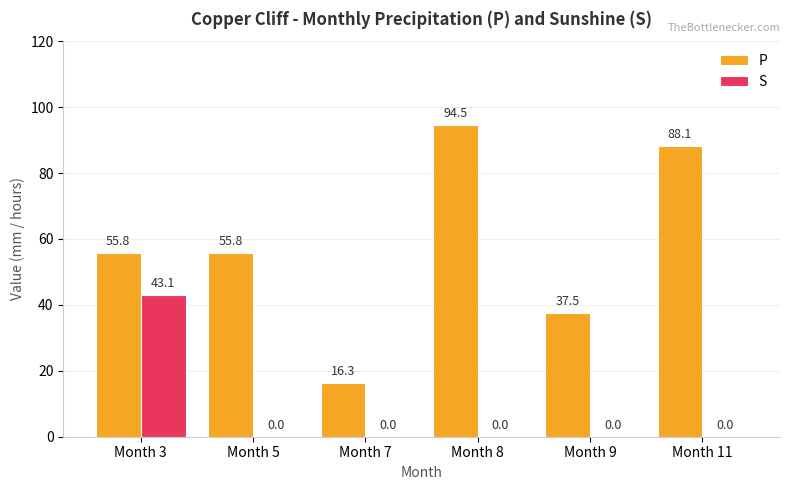

What is the sum of the P values at Month 9 and Month 7?

53.8